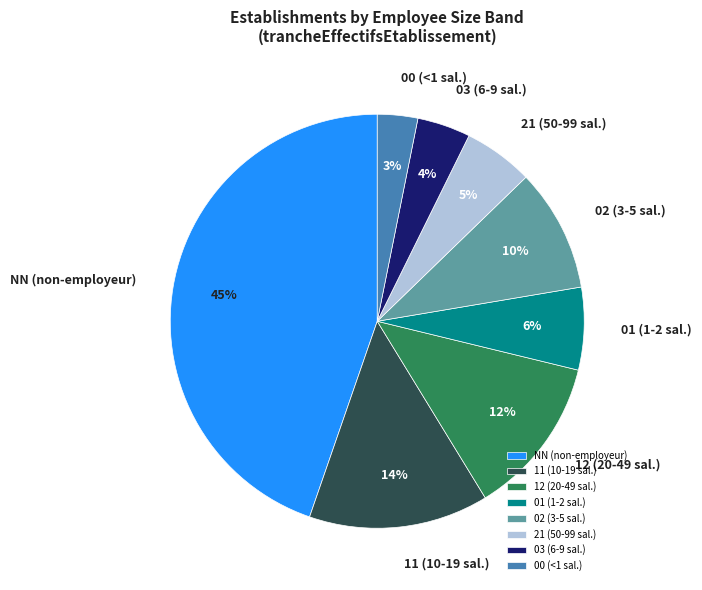

Between 00 (<1 sal.) and NN (non-employeur), which is larger?

NN (non-employeur)